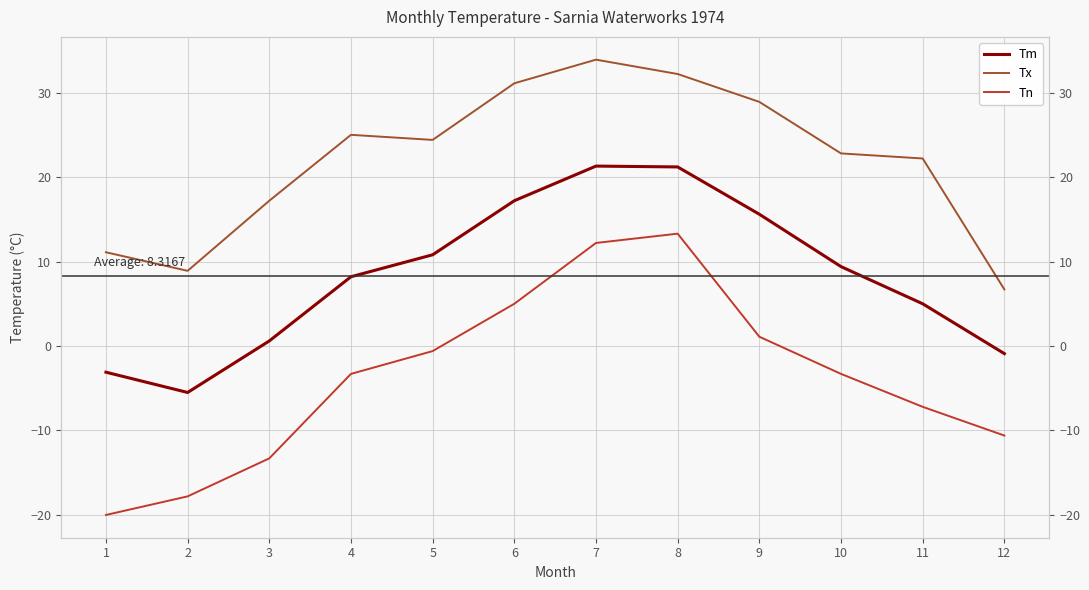

True or false: Tn has a value of -17.8 at 12.

False